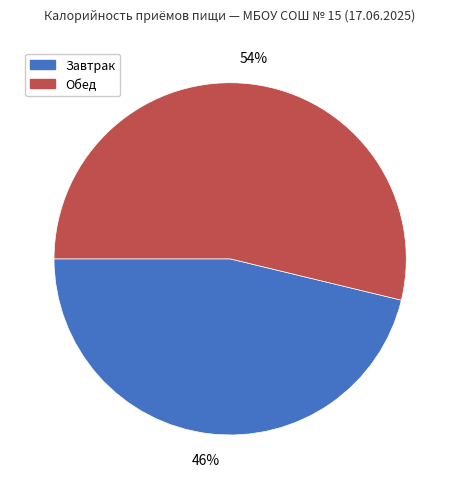

To the nearest percent, what is the difference between the largest and smallest slice percentages?

8%